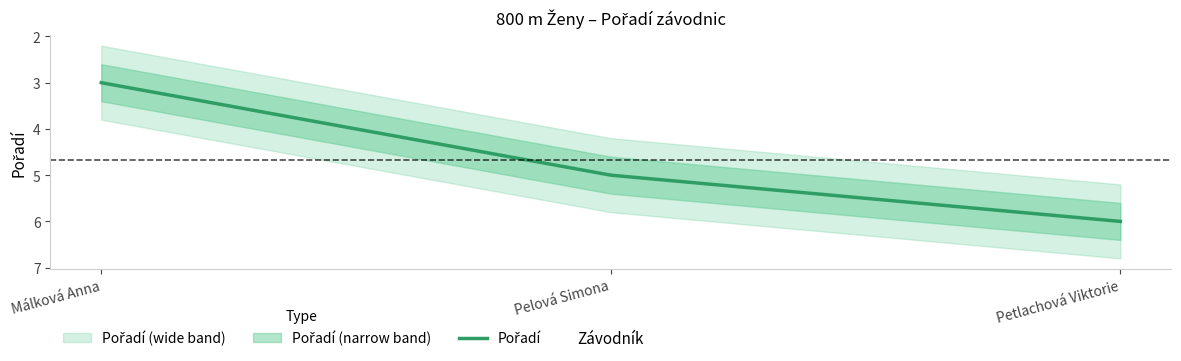

At which category does the chart reach its minimum across all series?

Málková Anna